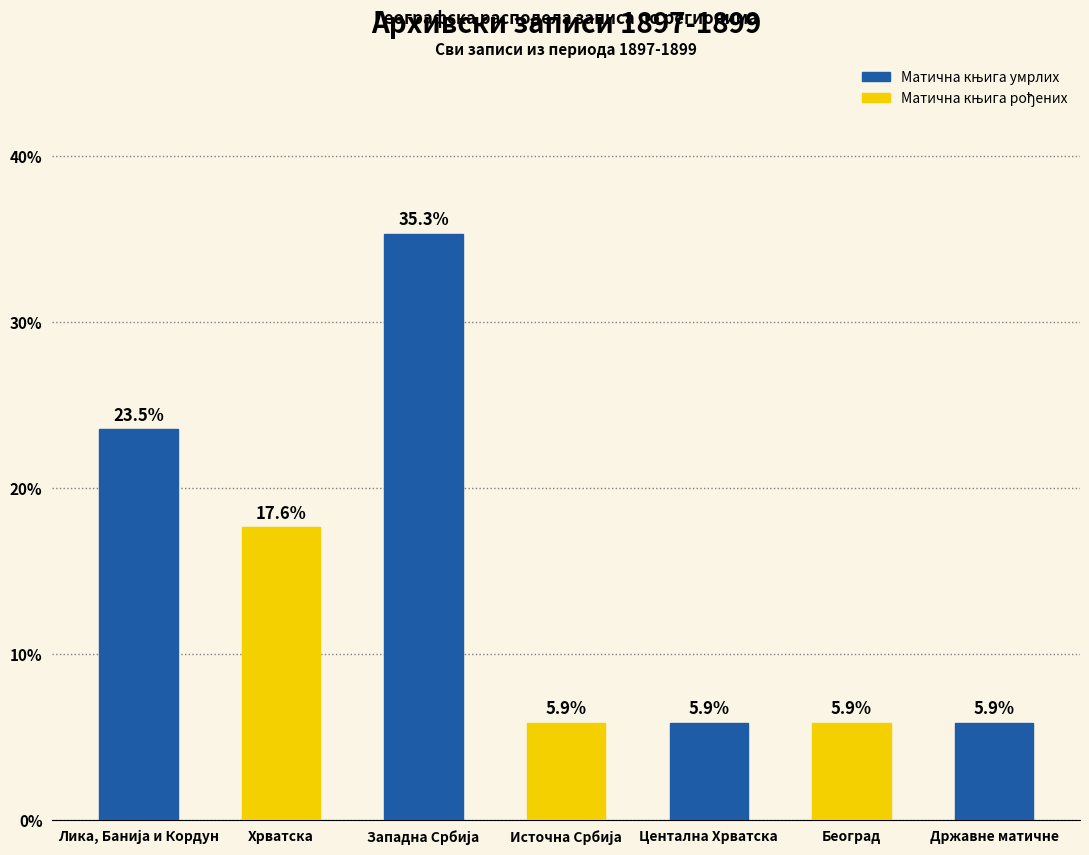

Reading left to right, list all the values displayed in this chart.

23.5	17.6	35.3	5.9	5.9	5.9	5.9